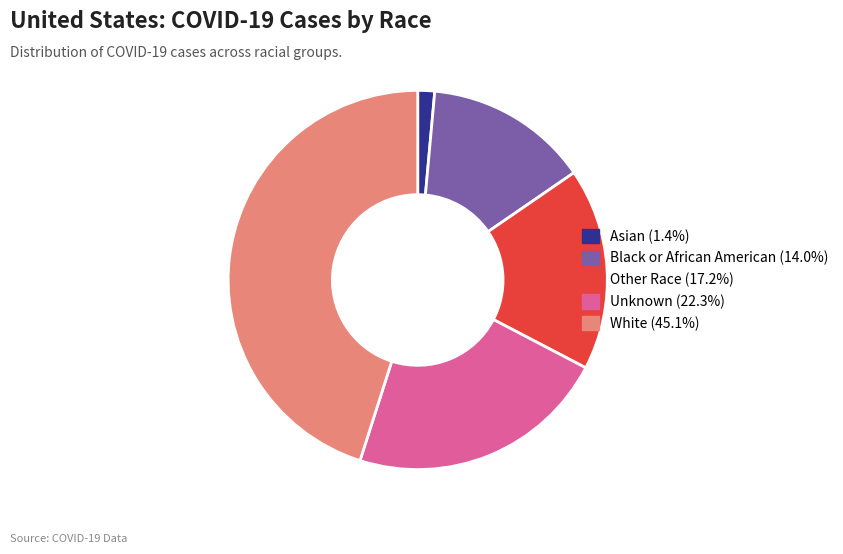

How many slices are in this pie chart?

5